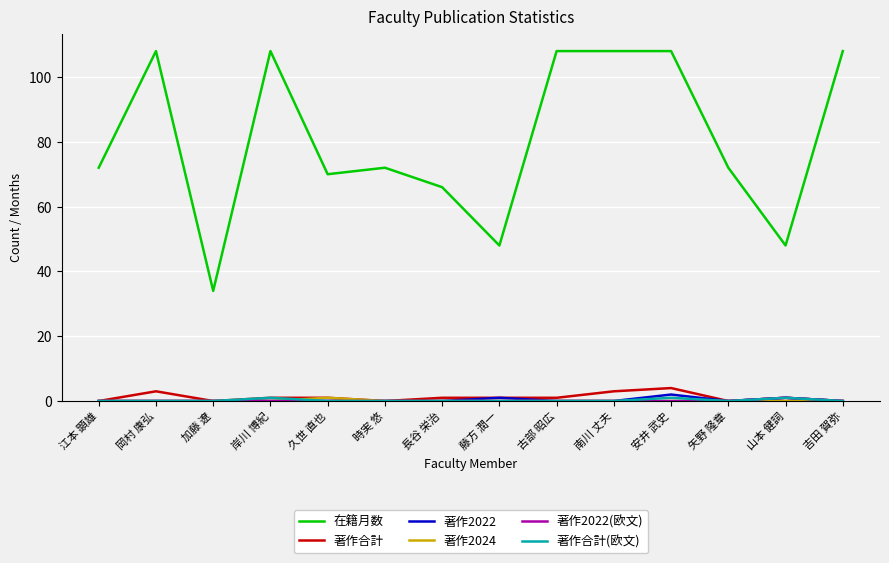

Which series has the largest total across all categories?

在籍月数